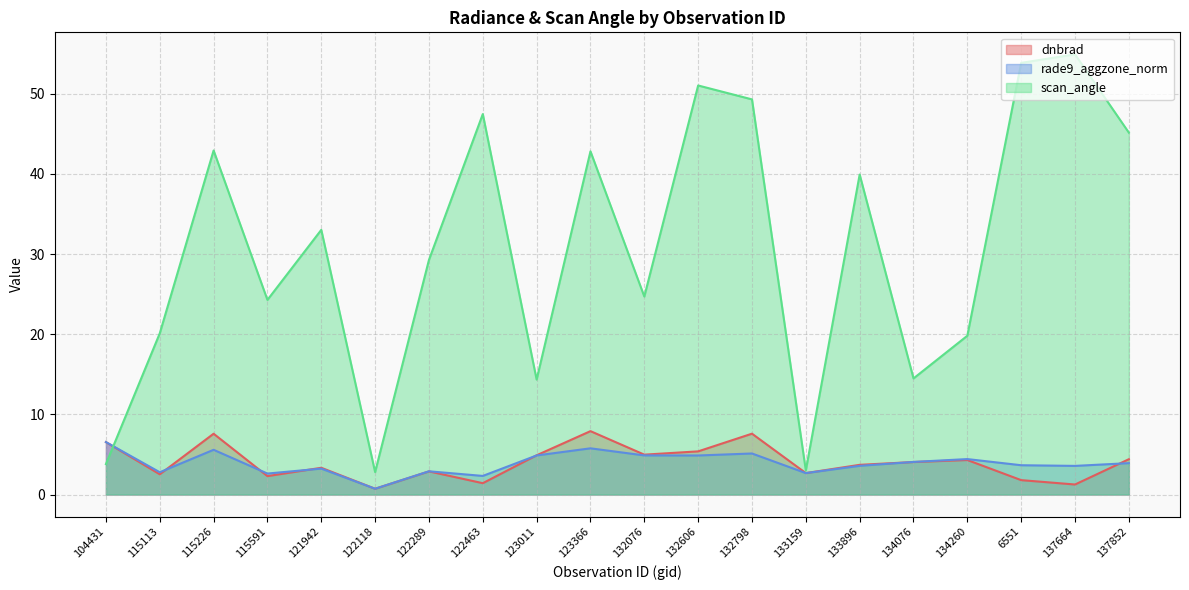

What is the total value across all series at 121942?

39.6